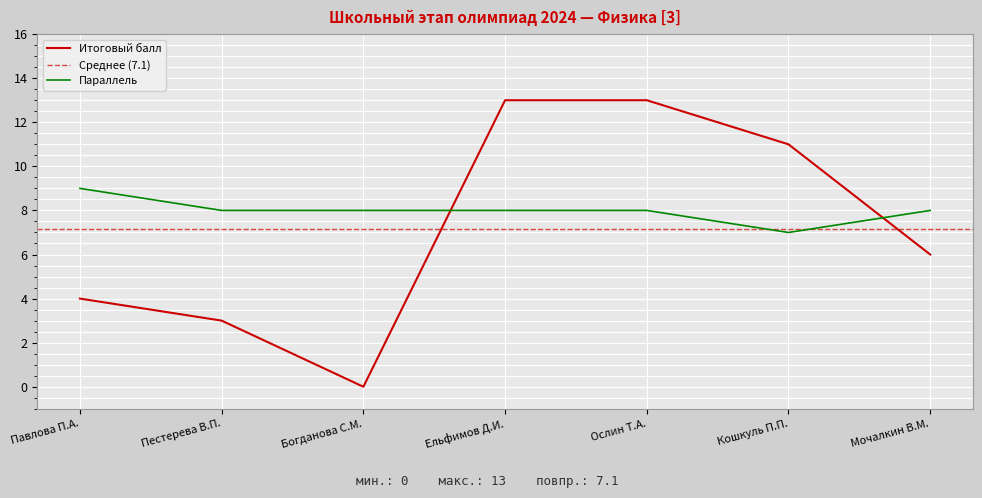

What is the average value of the Итоговый балл series?

7